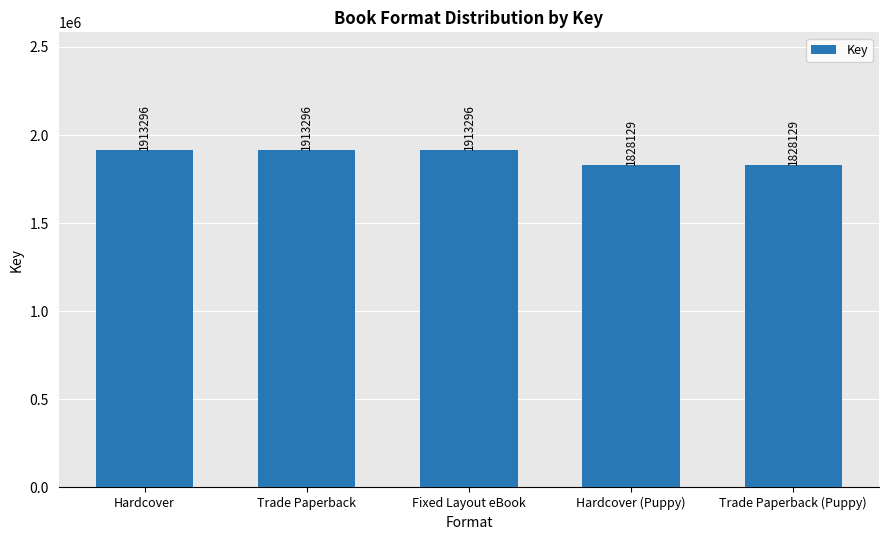

How many values are between 1828129 and 1913296?

5